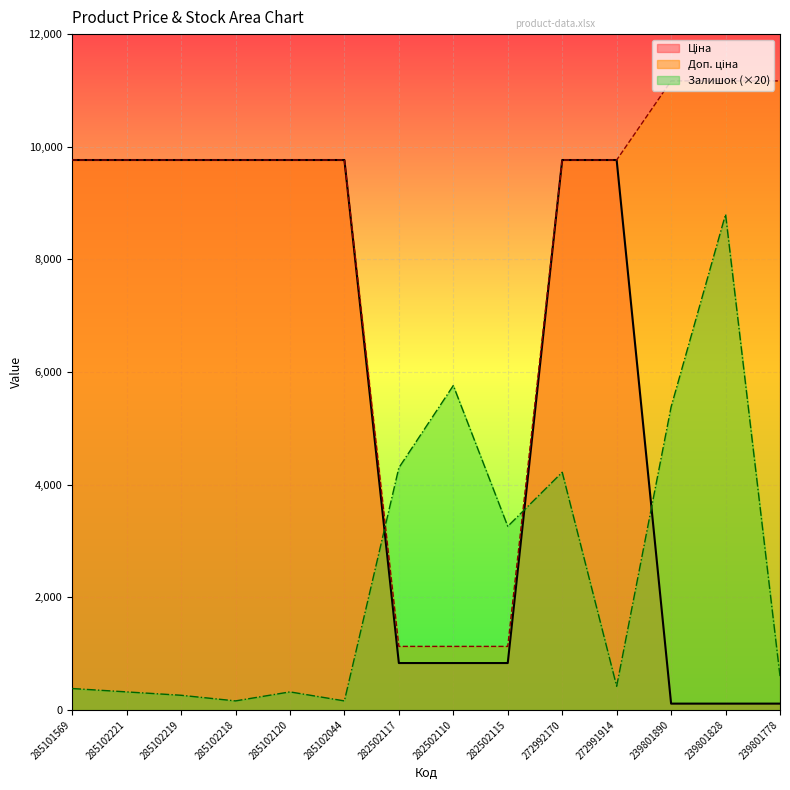

At 282502110, list the series in order from smallest to largest.

Ціна, Доп. ціна, Залишок